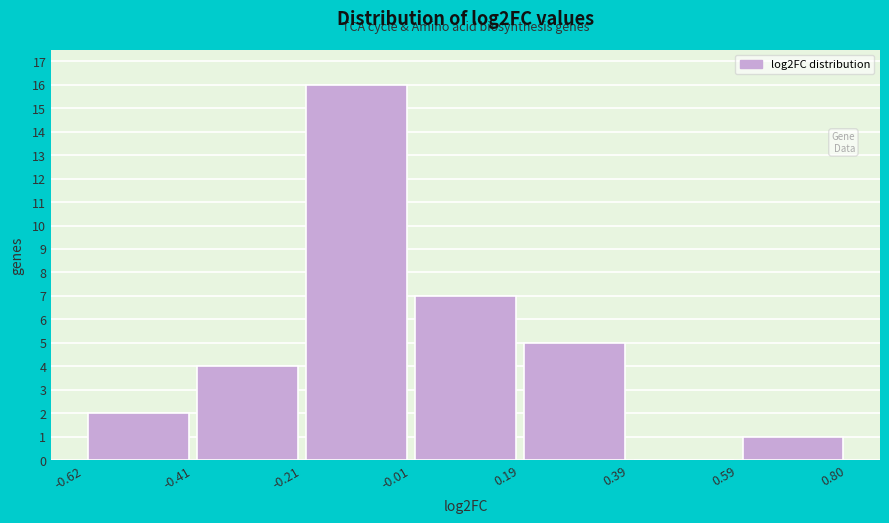

How tall is the bar that spans -0.62 to -0.41 on the x-axis? The values are not printed on the chart, so give them approximately, as read against the axis.

2